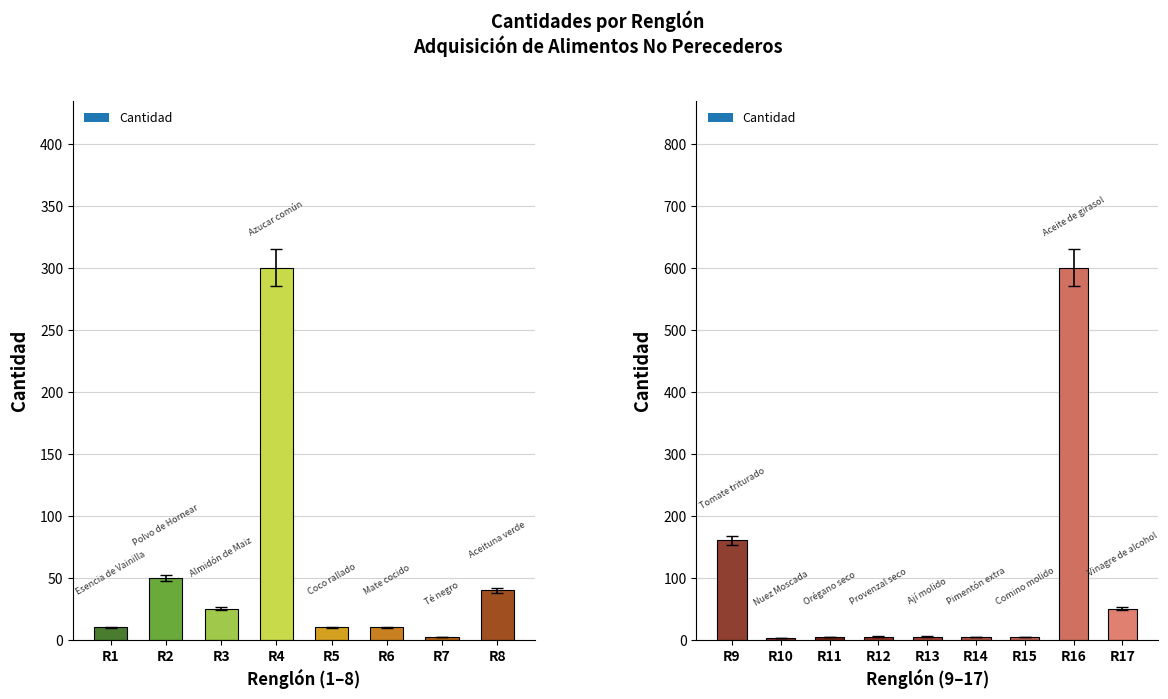

The chart shows a value of 3 at Nuez Moscada. True or false?

True